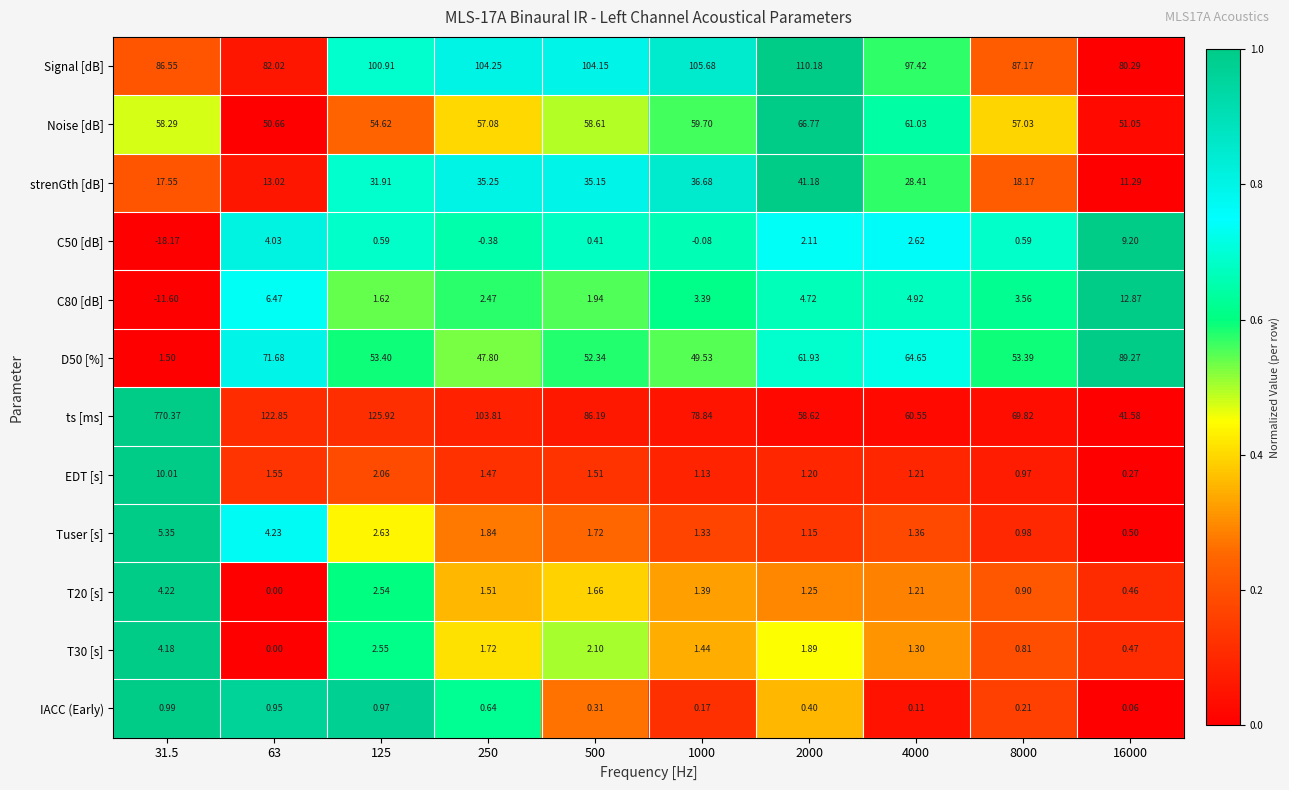

Which series changed the most between 31.5 and 125?

ts [ms]